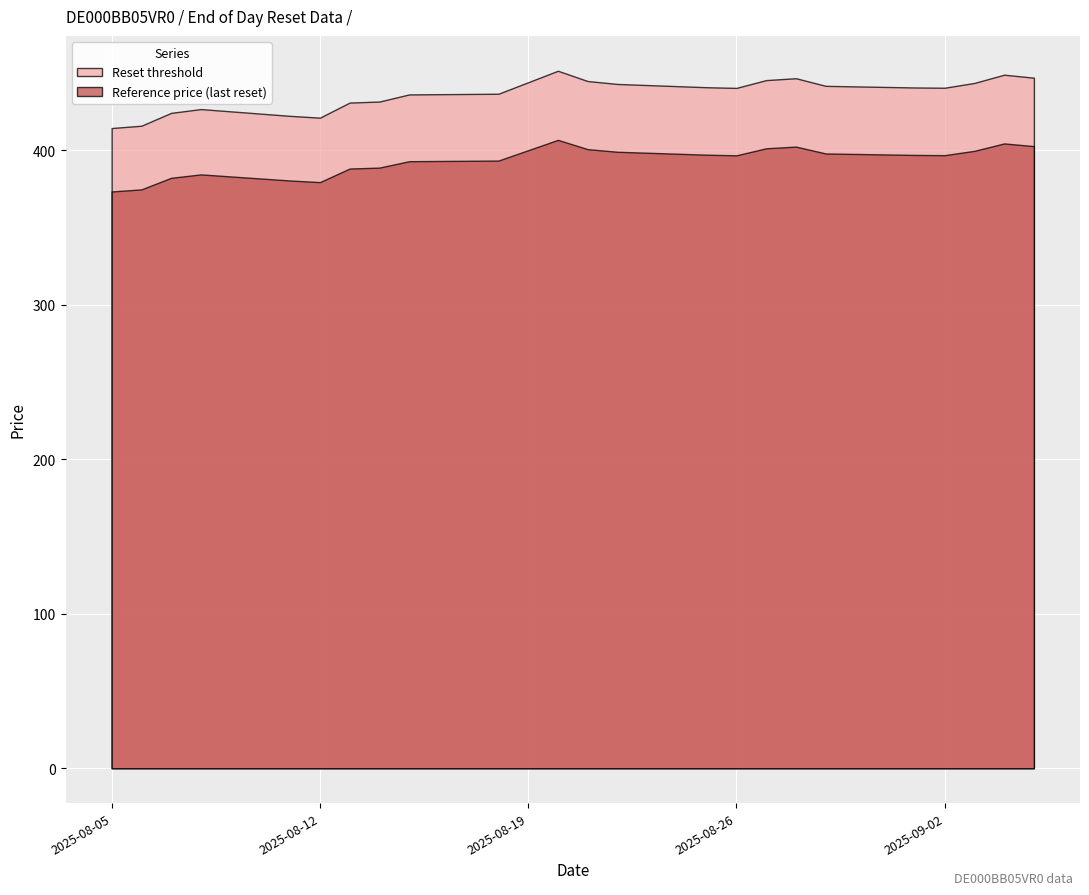

Rank the series at 2025-09-02 from highest to lowest value.

Reset threshold, Reference price (last reset)